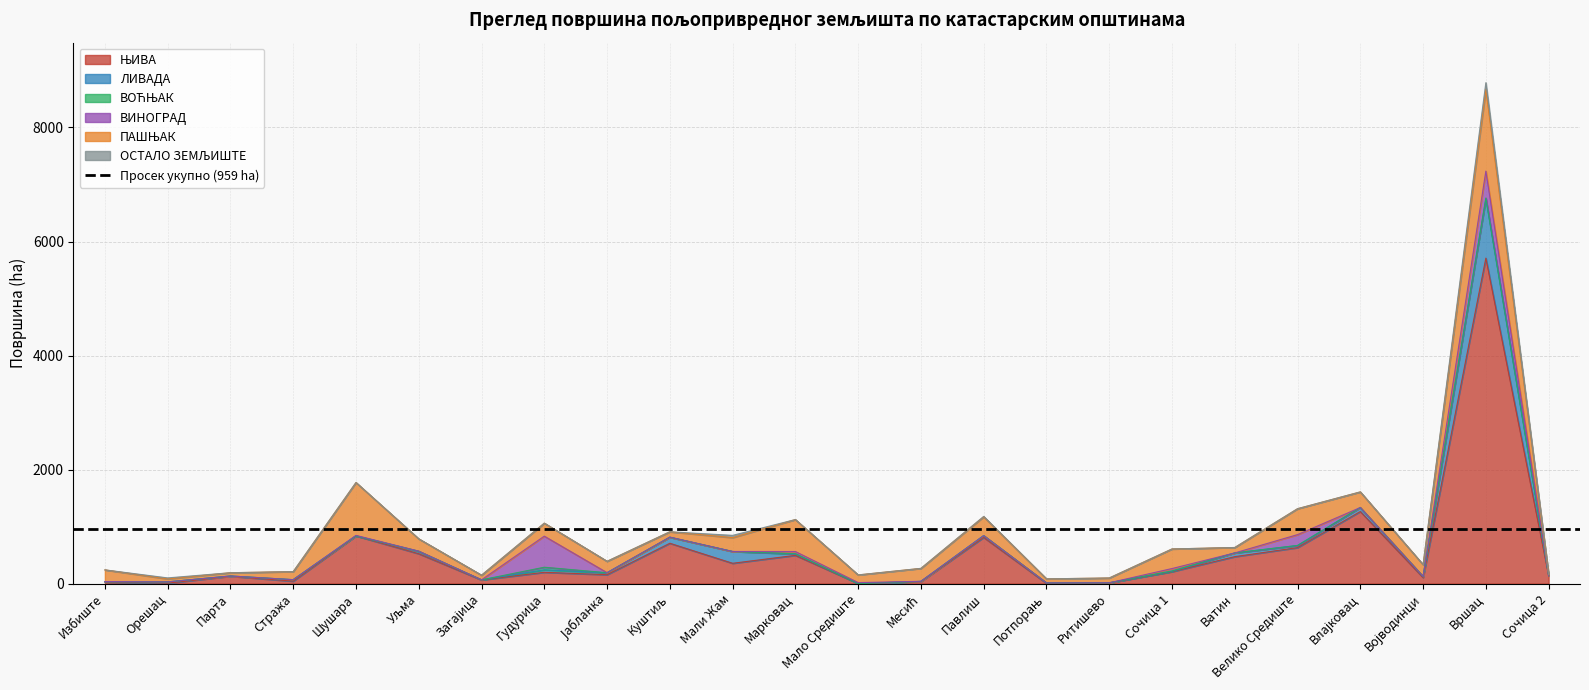

What is the total value across all series at Војводинци?

334.1